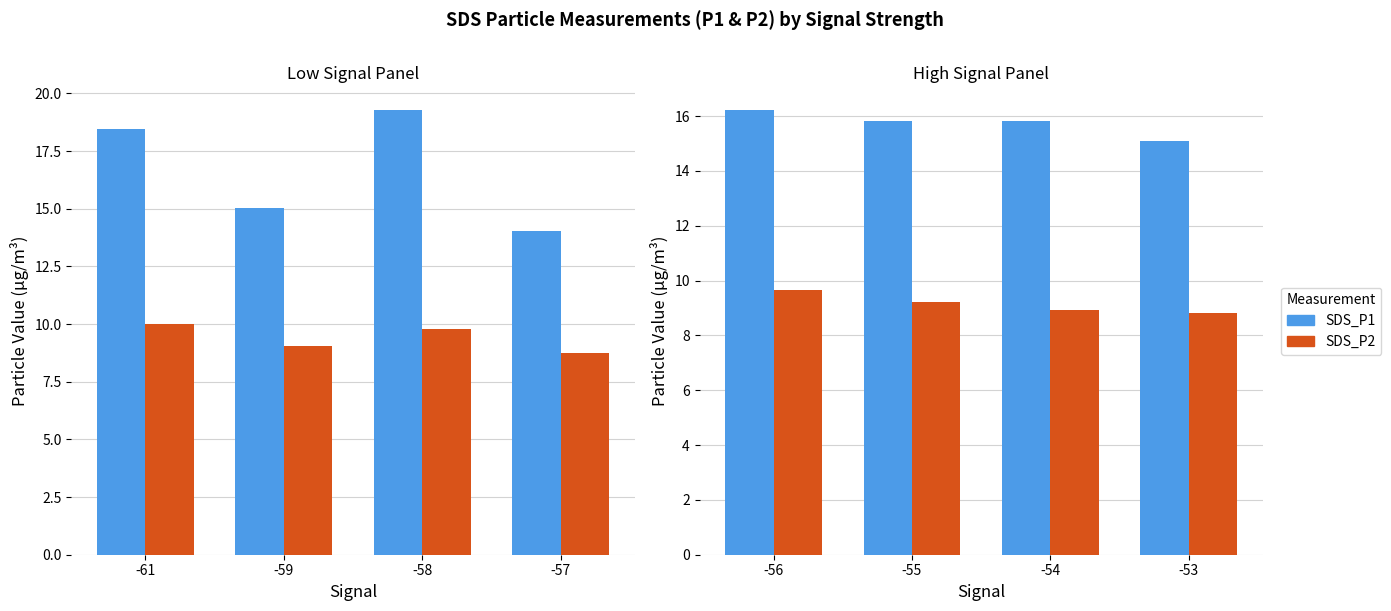

What are all the series names shown in the legend?

SDS_P1, SDS_P2